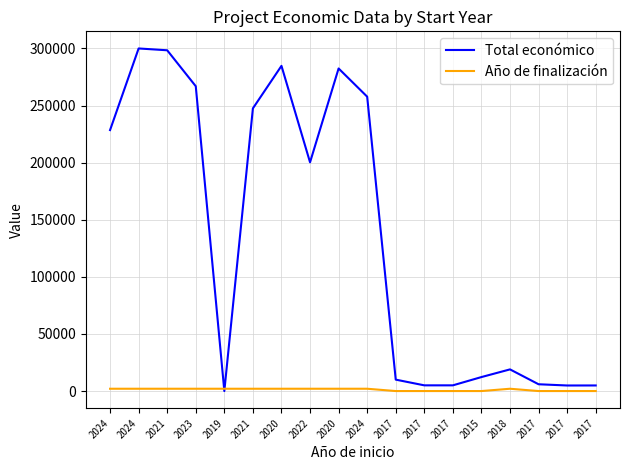

How many categories are shown in the chart?

18